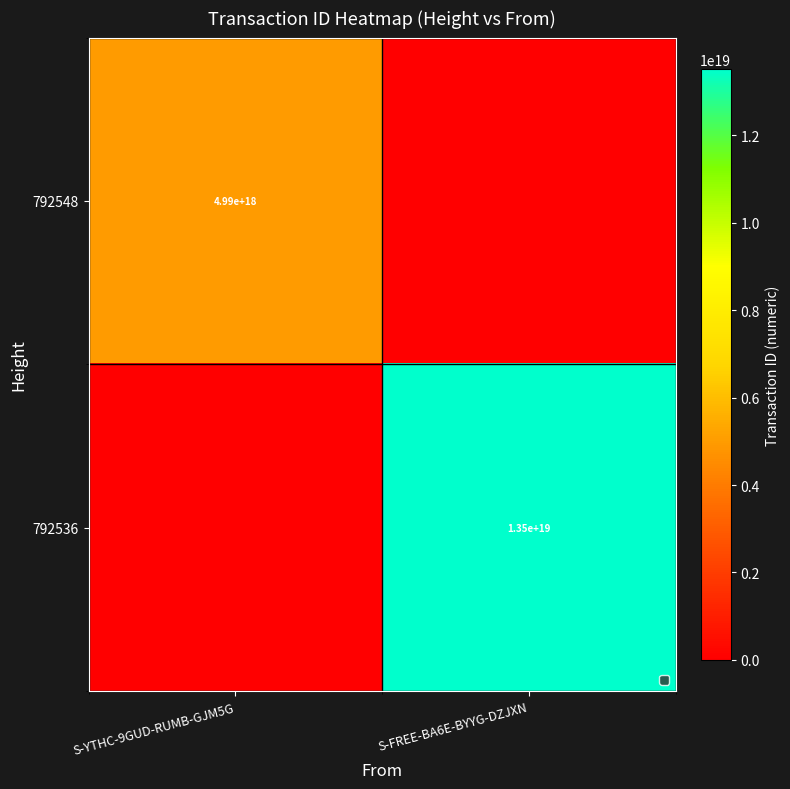

The value of 792548 at S-YTHC-9GUD-RUMB-GJM5G is 8956504036672068608. True or false?

False